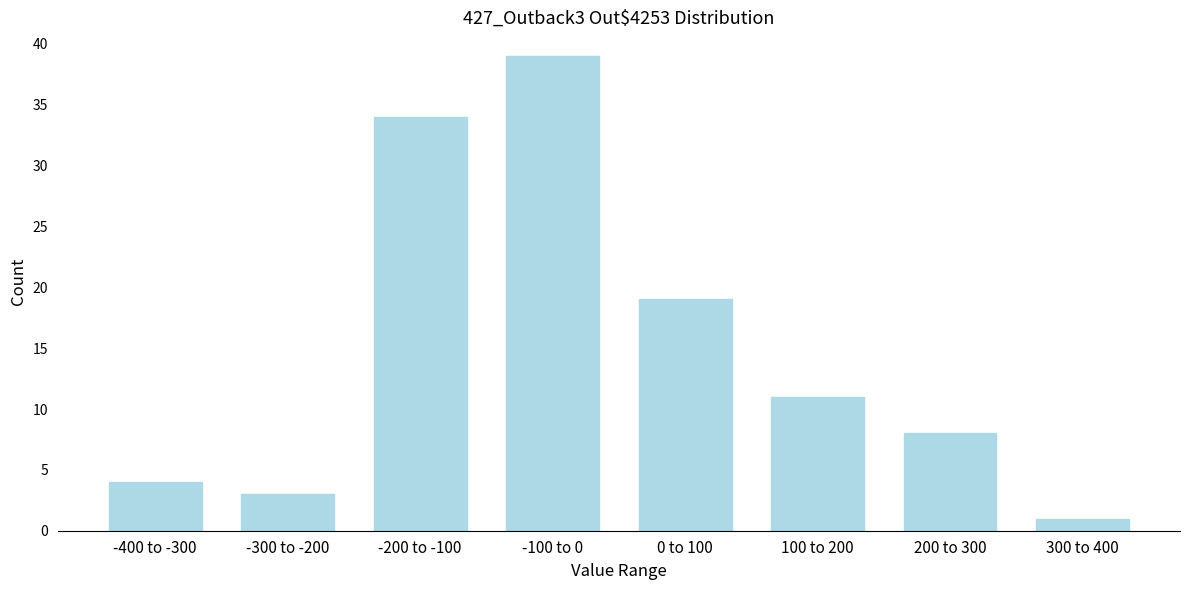

Reading left to right, extract all data points from this chart.

4	3	34	39	19	11	8	1